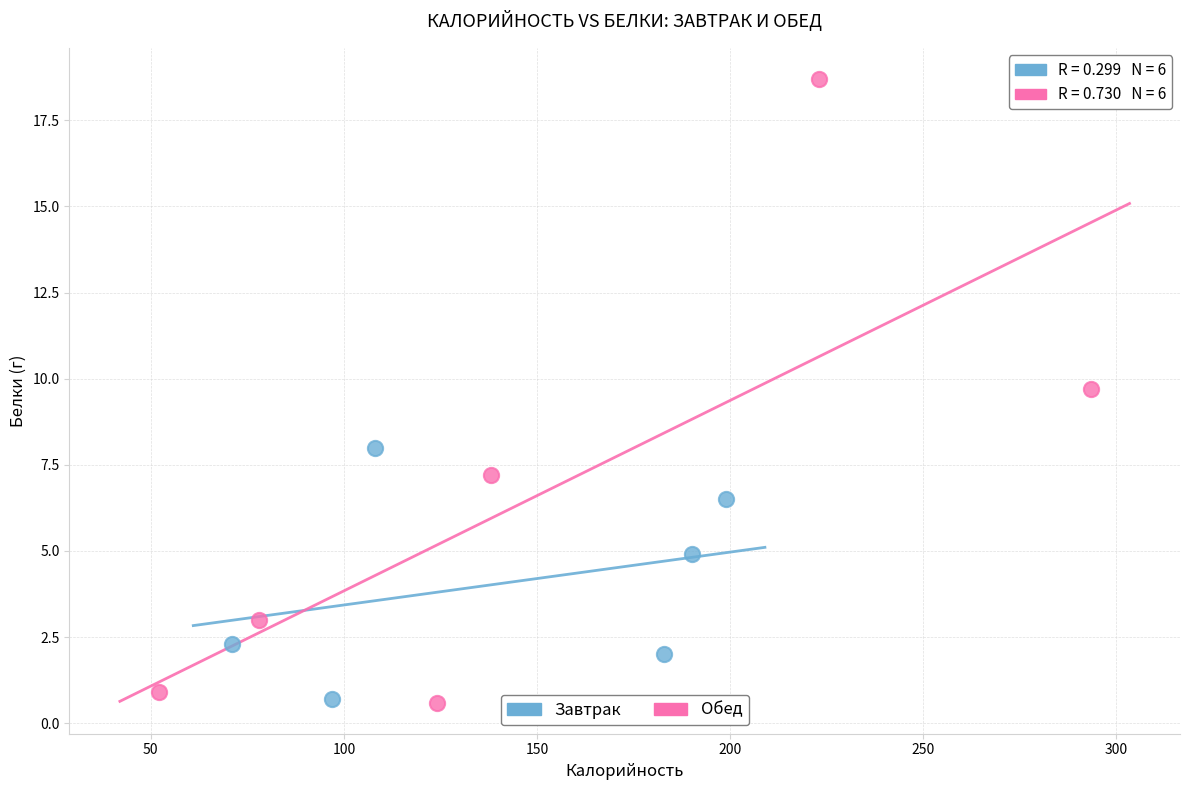

Which series reaches the maximum Y coordinate?

Обед